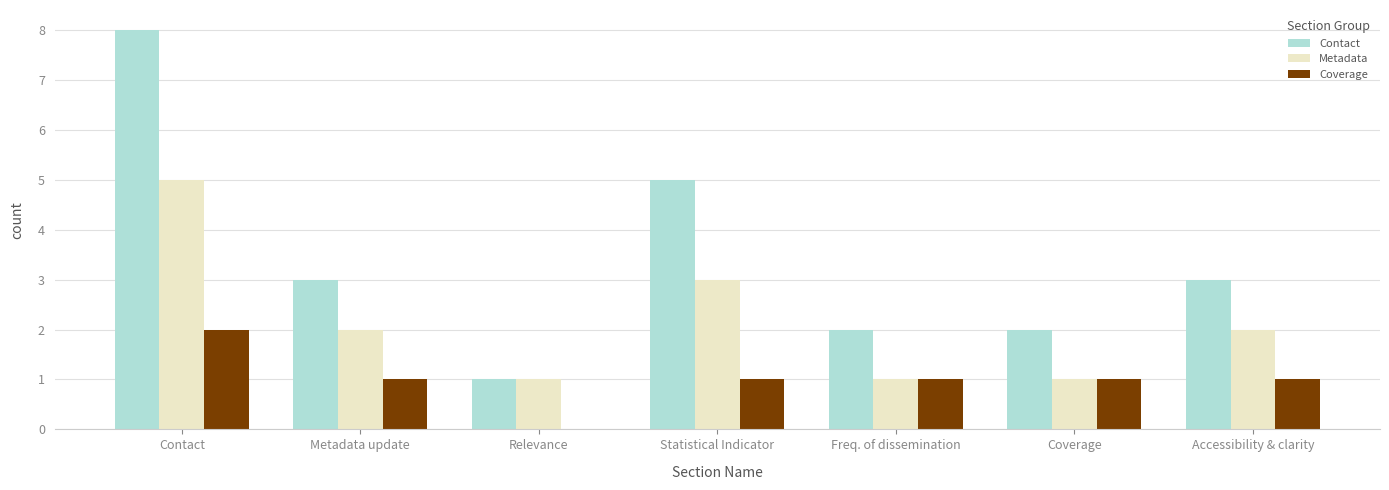

Is the value of Metadata at Contact greater than the value of Contact at Accessibility & clarity?

Yes